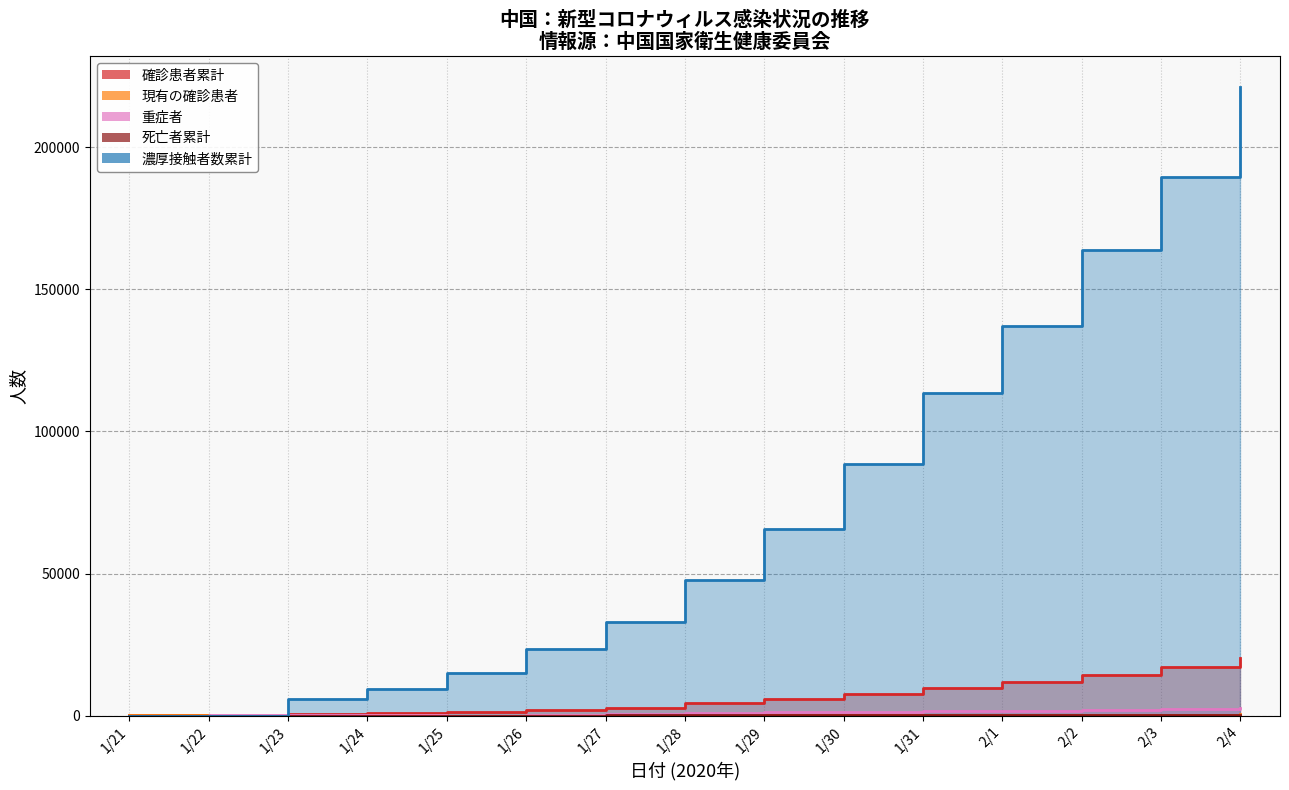

How many distinct data groups are displayed?

5